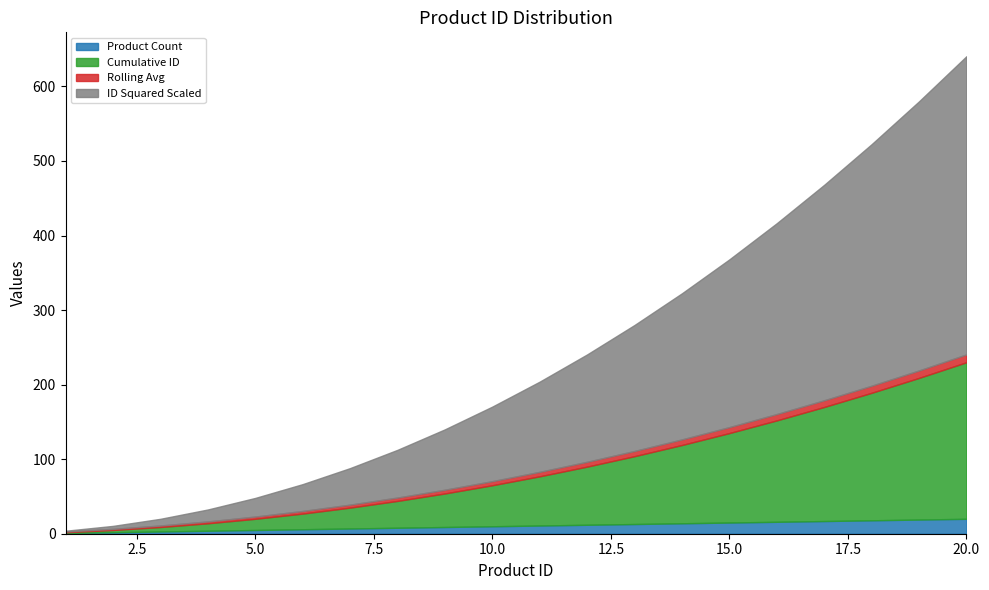

What is the spread (max minus min) of values at 16?

247.5